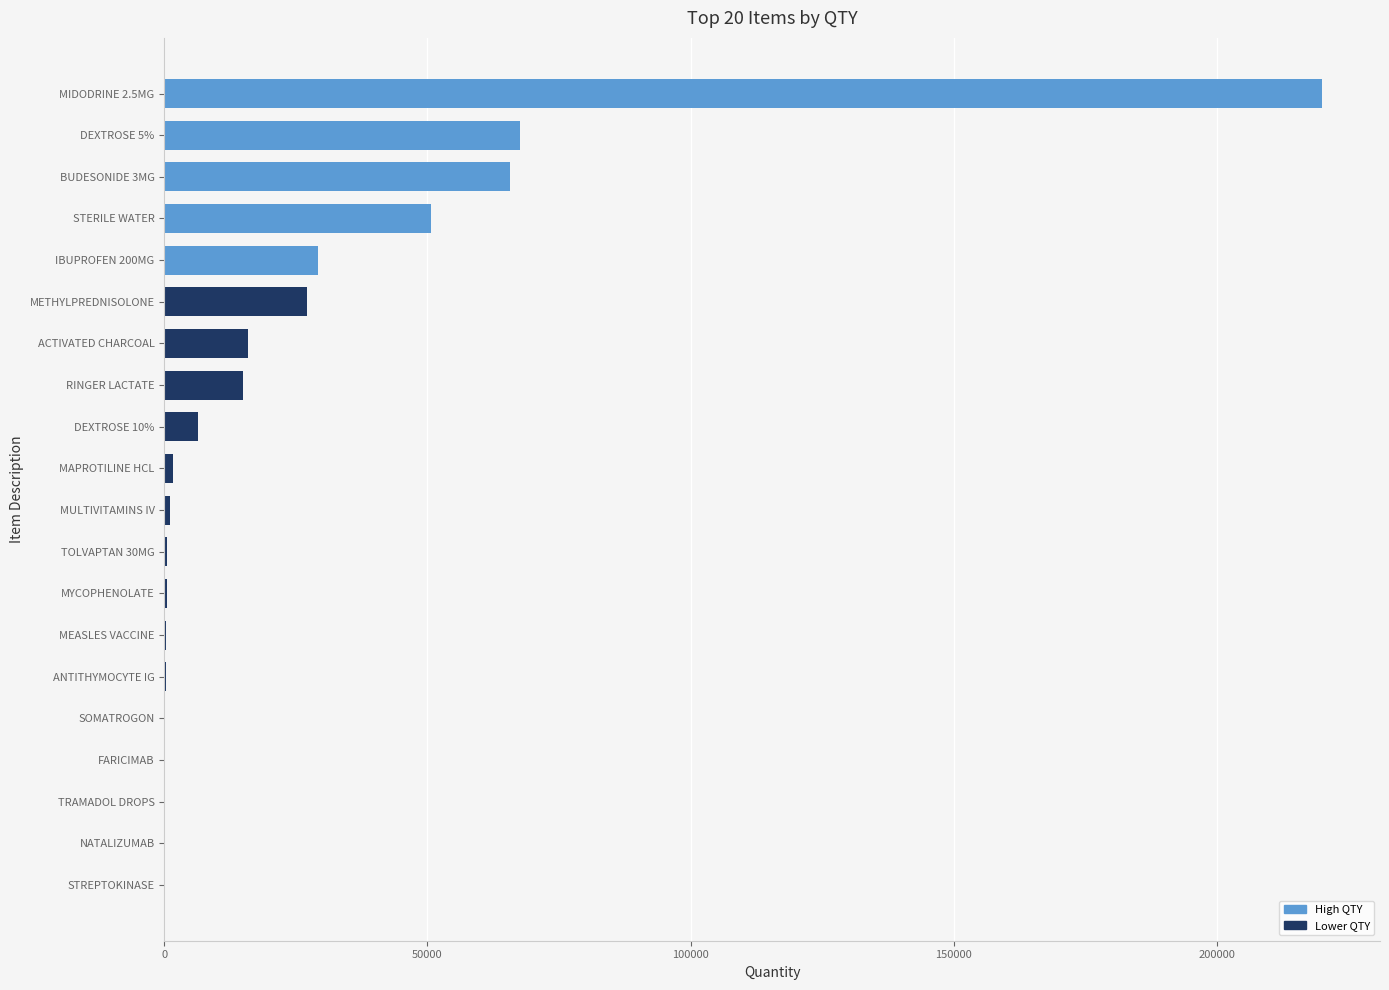

What is the average value?

25091